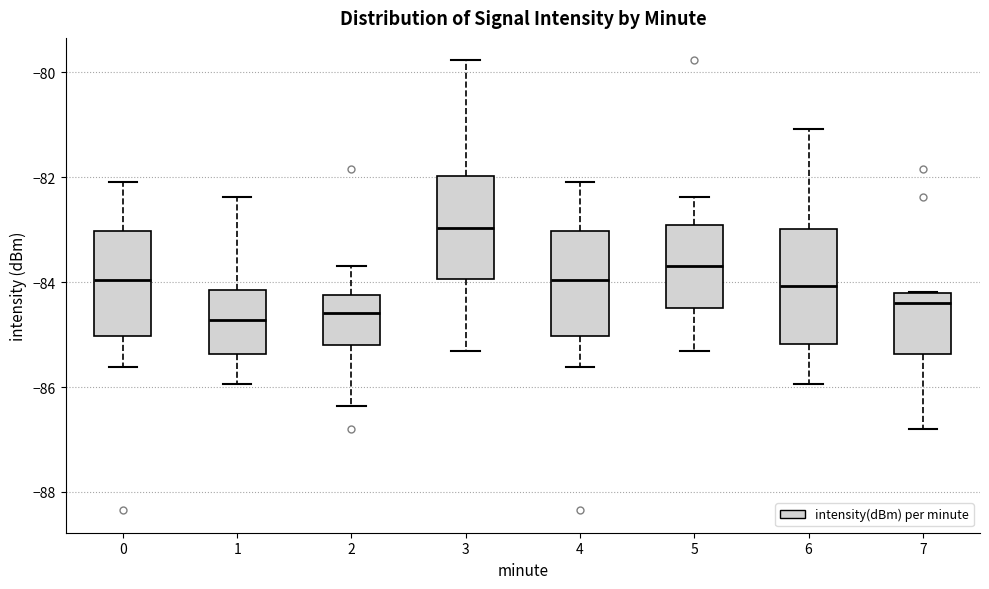

Where does the median line of the box at x = 6 sit on the y-axis? The values are not printed on the chart, so give them approximately, as read against the axis.

-84.0